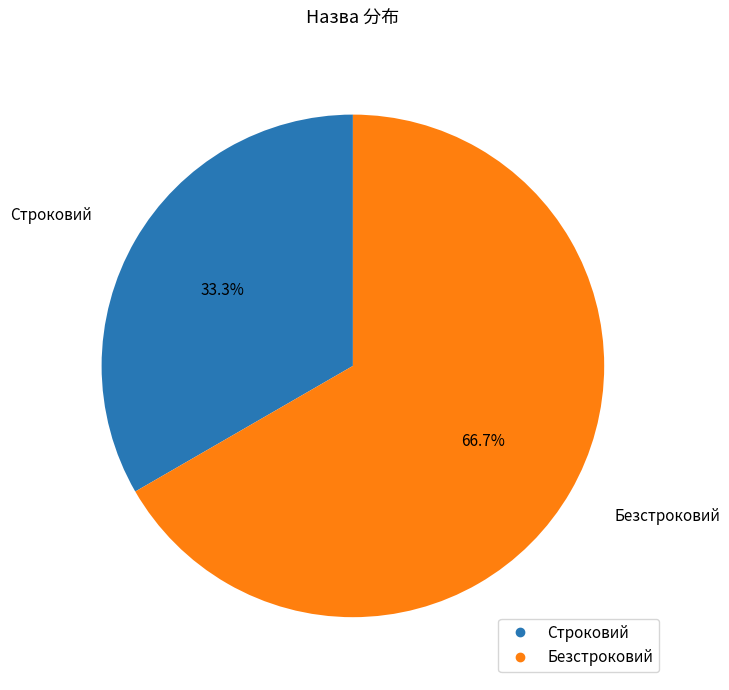

What percentage is NOT represented by Строковий?

66.7%